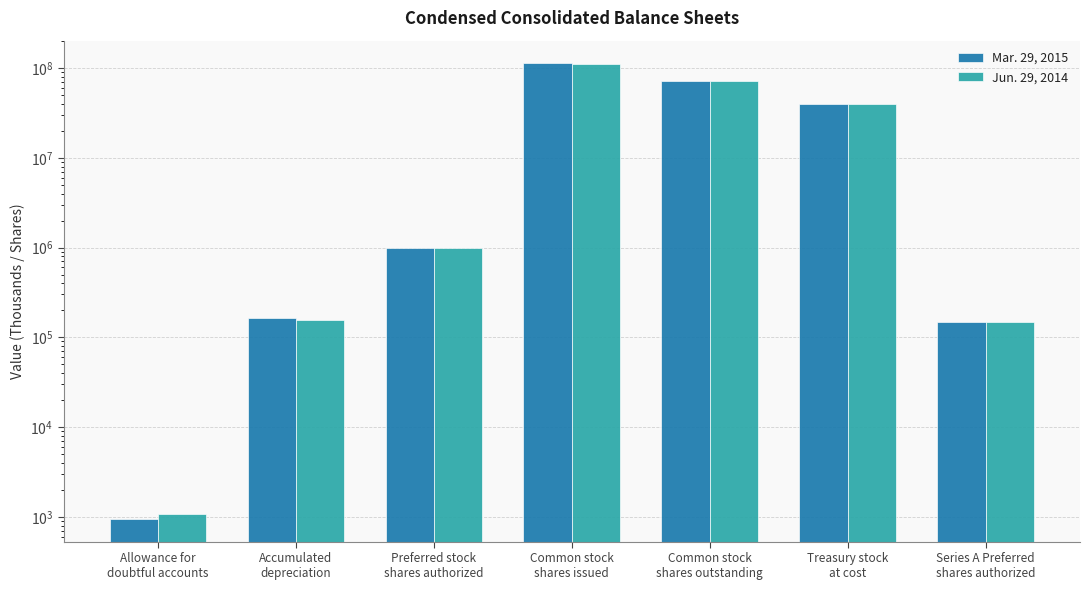

What is the label of the 6th bar from the left?

Treasury stock
at cost